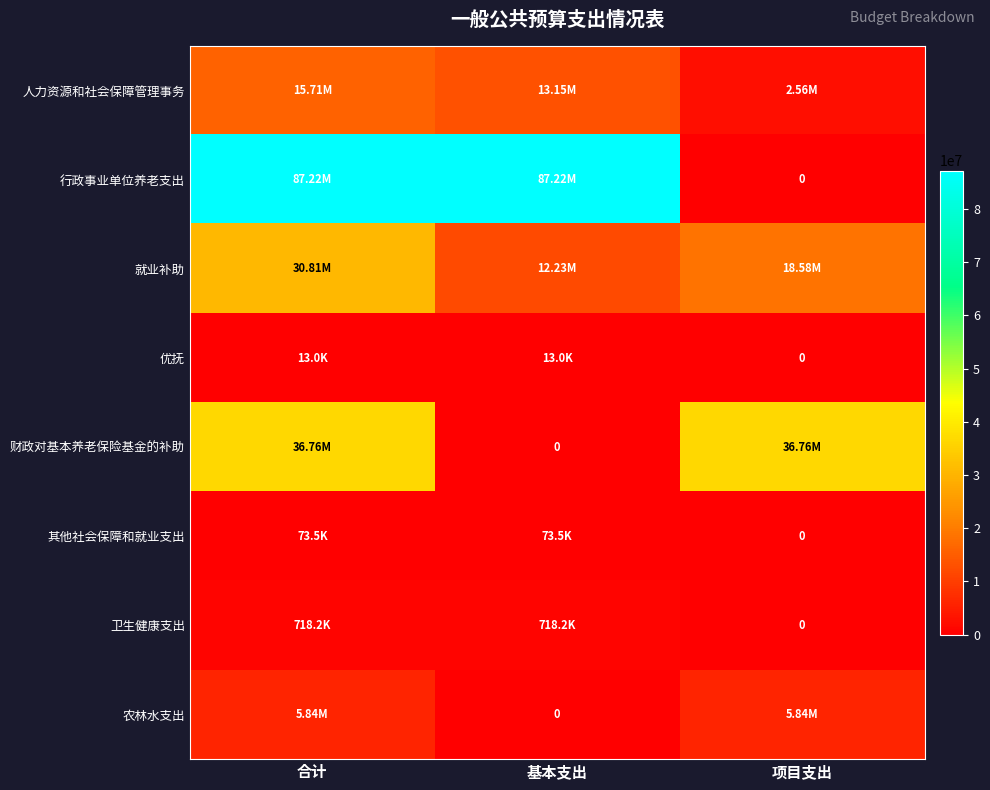

What is the average value of the 卫生健康支出 series?

478796.4